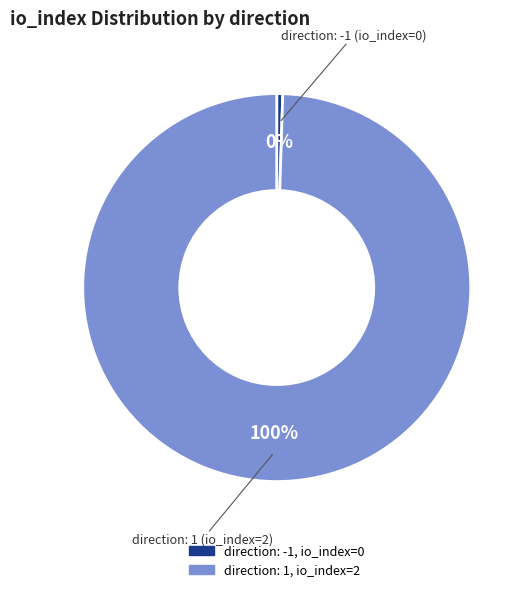

To the nearest percent, what is the average slice percentage?

50%